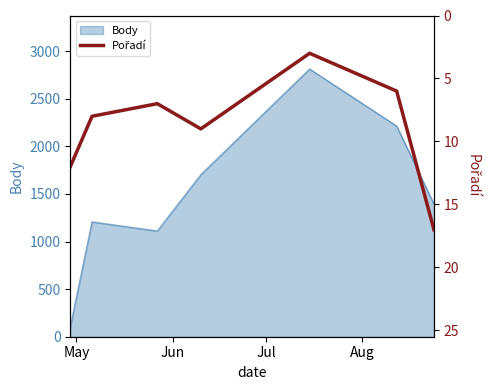

How many data points are above 8?

3